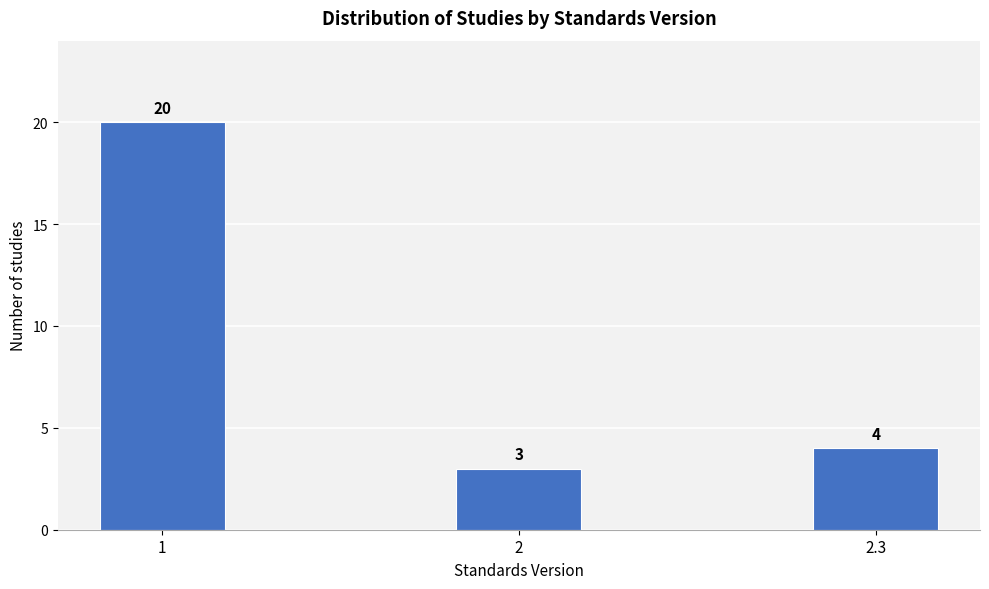

Reading right to left, extract all data points from this chart.

2.3=4	2=3	1=20